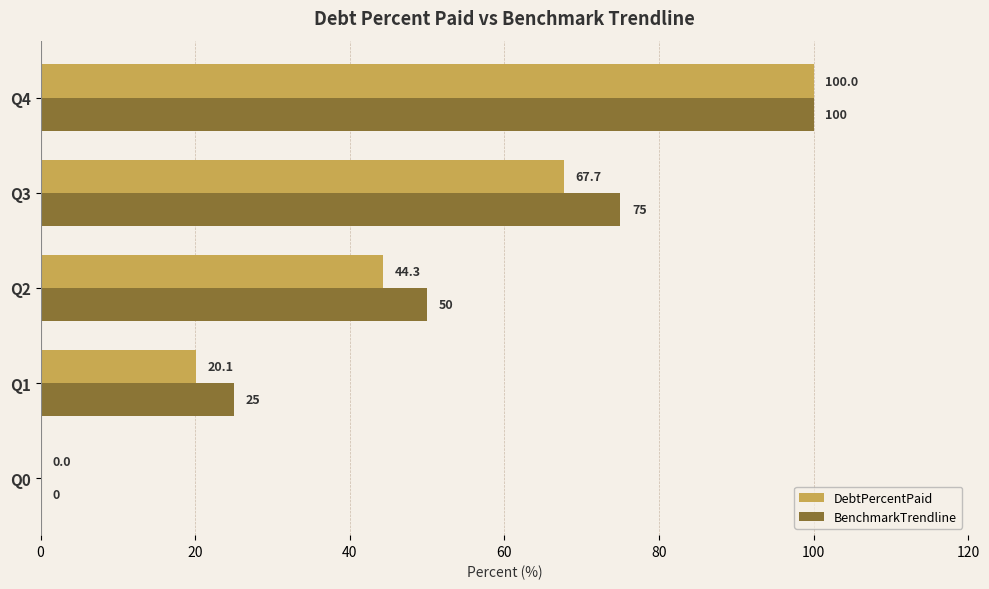

Which series changed the most between Q3 and Q4?

DebtPercentPaid